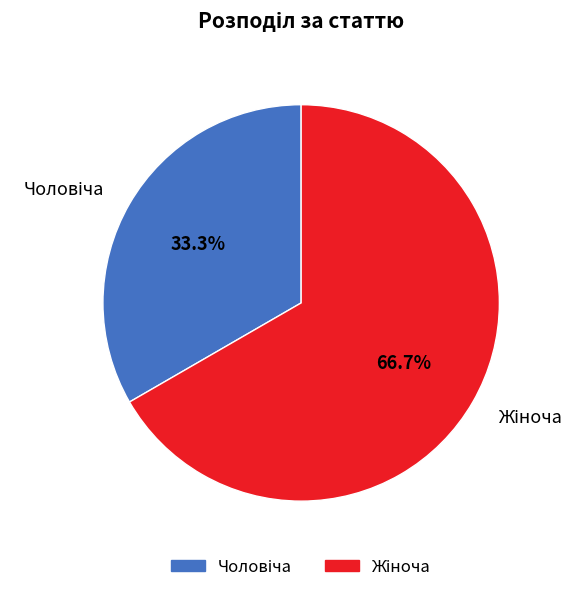

Does any single category account for the majority?

Yes